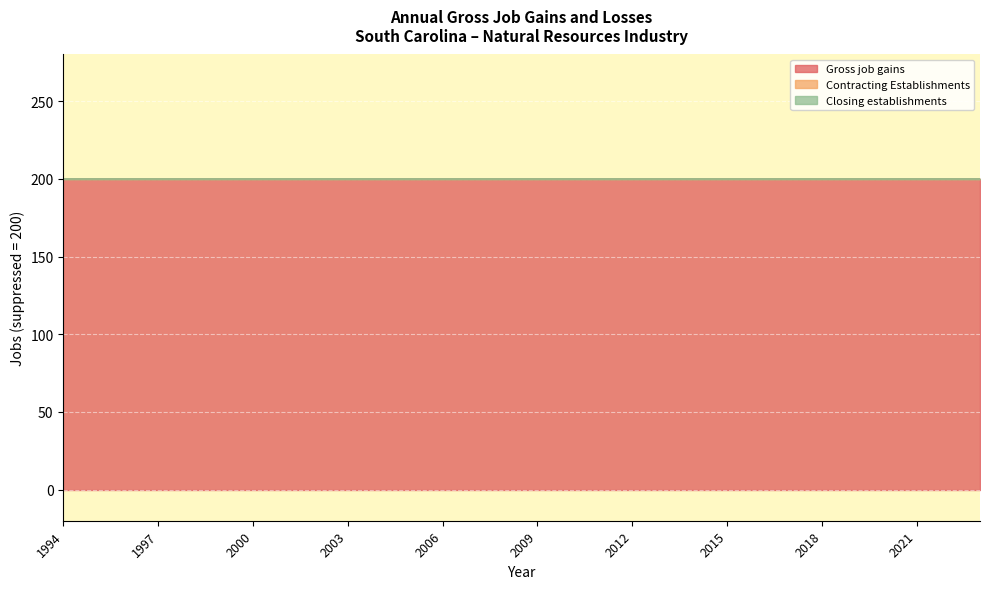

How many lines are shown in the chart?

3